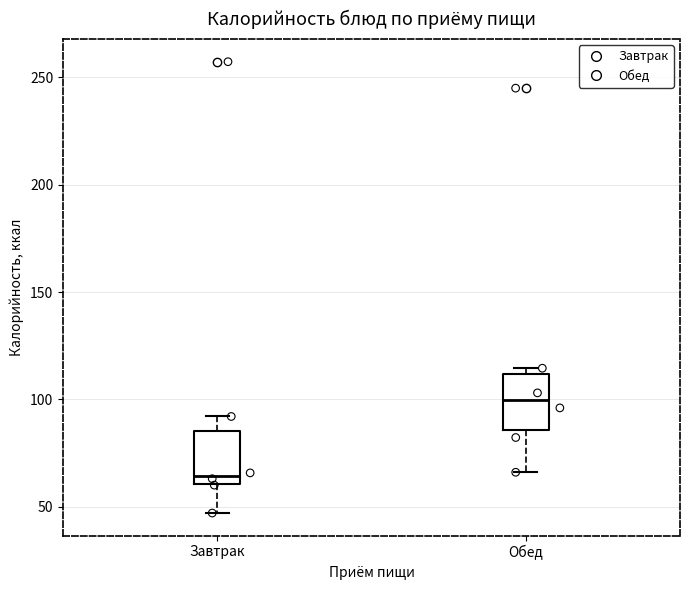

Which box has the highest median line?

Обед